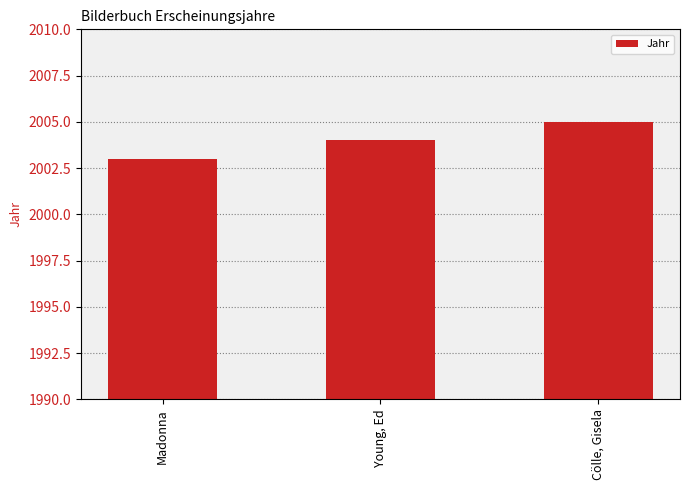

Is it true that the value at Cölle, Gisela is 3522?

False